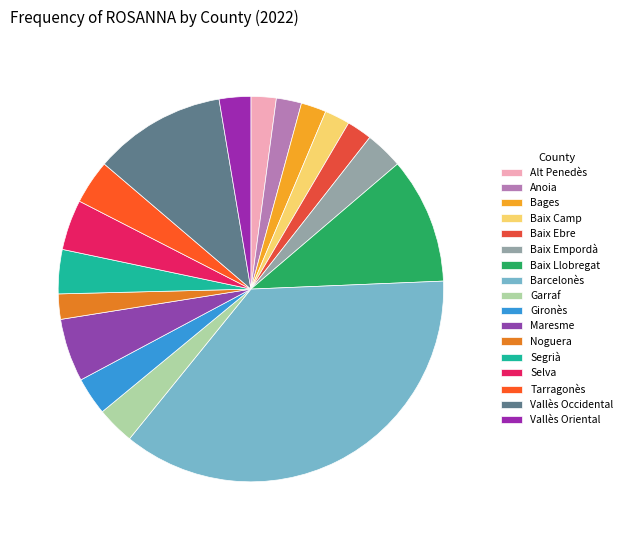

Is Noguera the majority of the pie?

No